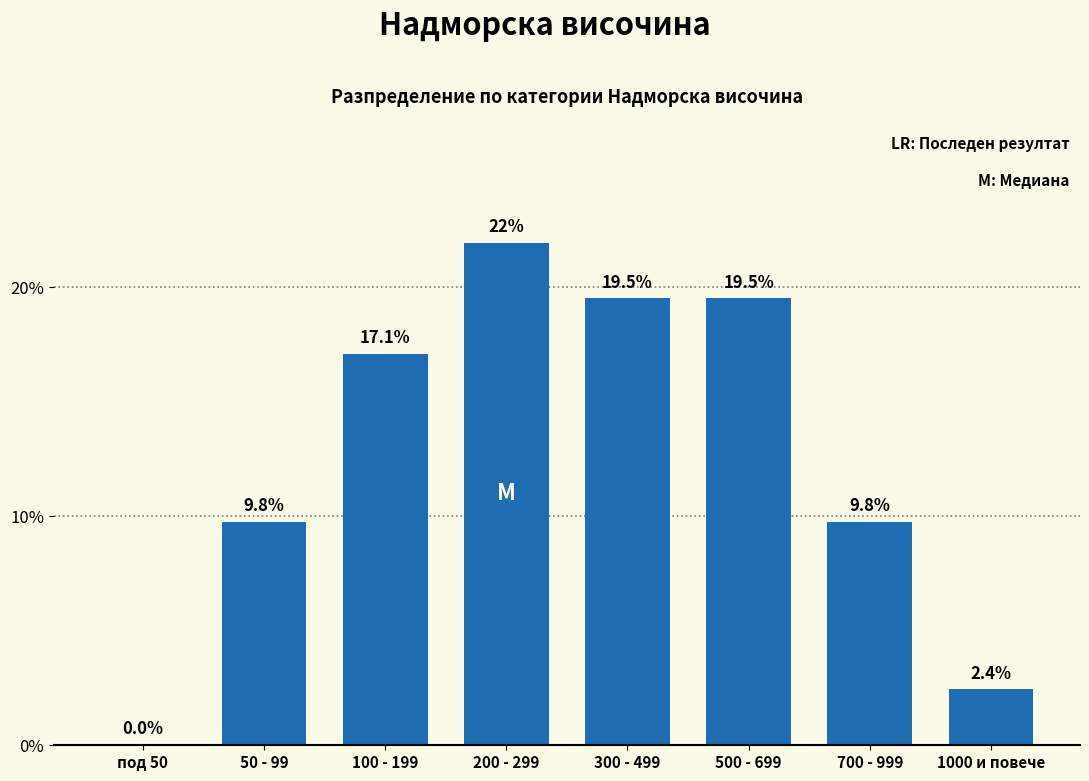

Reading left to right, what are all the values shown in this chart?

под 50=0.0	50 - 99=9.8	100 - 199=17.1	200 - 299=22.0	300 - 499=19.5	500 - 699=19.5	700 - 999=9.8	1000 и повече=2.4